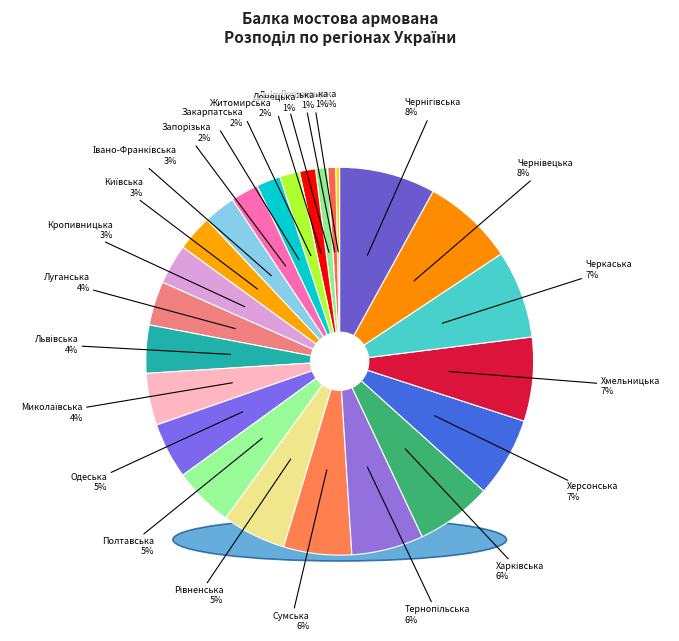

Count the number of slices in the pie.

24